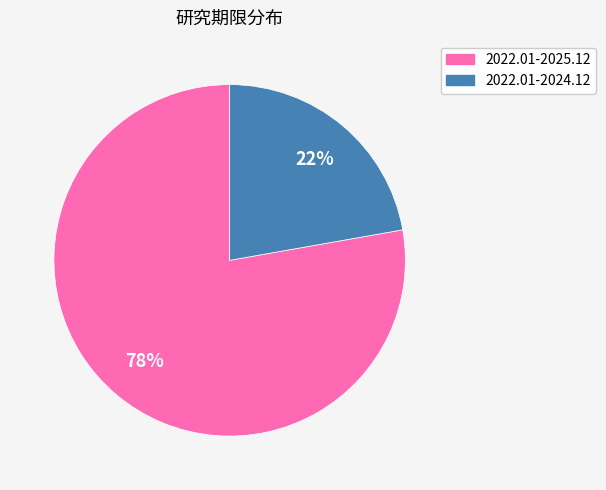

Combined, do 2022.01-2024.12 and 2022.01-2025.12 account for over 50%?

Yes